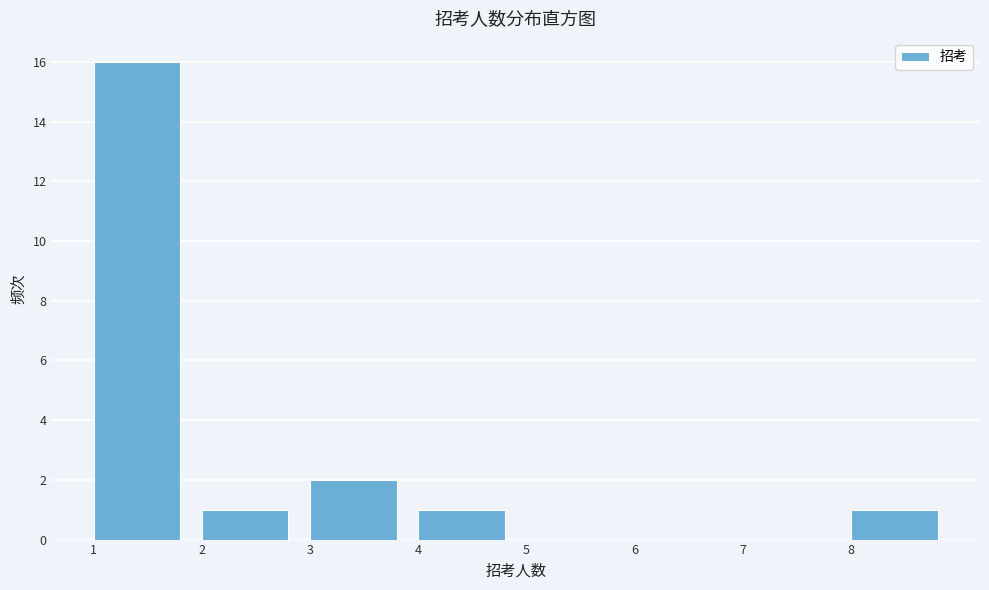

Reading left to right, transcribe this chart: for each bar, give the range it covers on the x-axis and its height. The values are not printed on the chart, so give them approximately, as read against the axis.

1 to 2: 16
2 to 3: 1
3 to 4: 2
4 to 5: 1
5 to 6: 0
6 to 7: 0
7 to 8: 0
8 to 9: 1